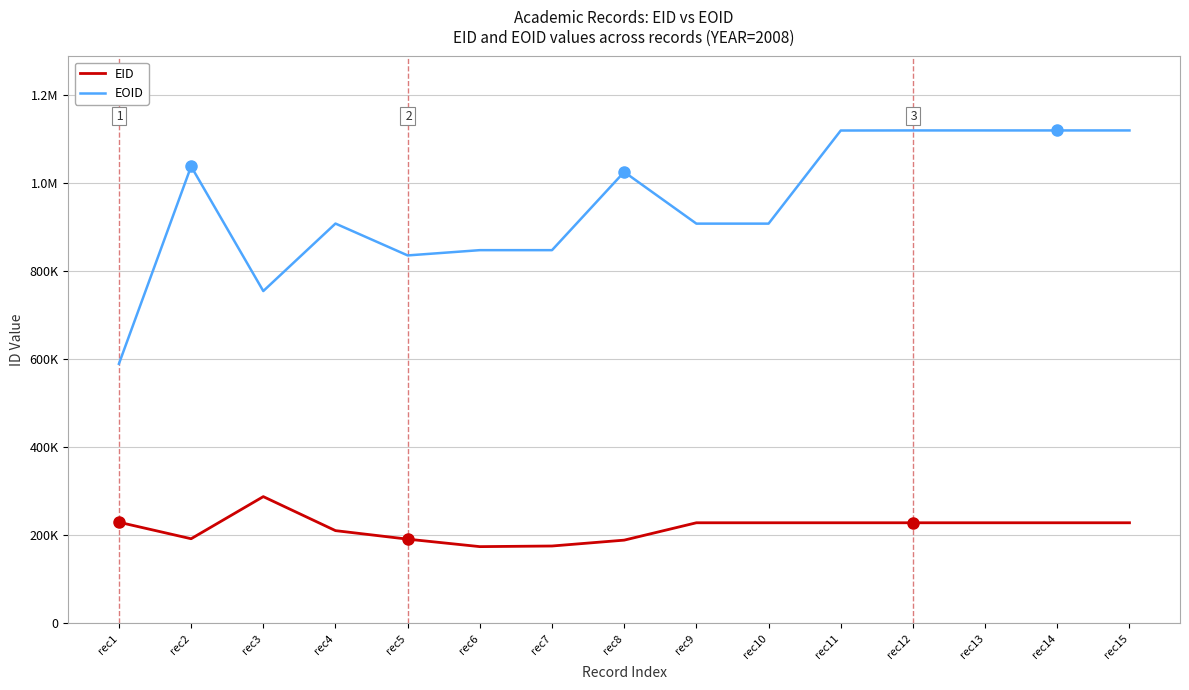

Which series has the largest range (max minus min)?

EOID